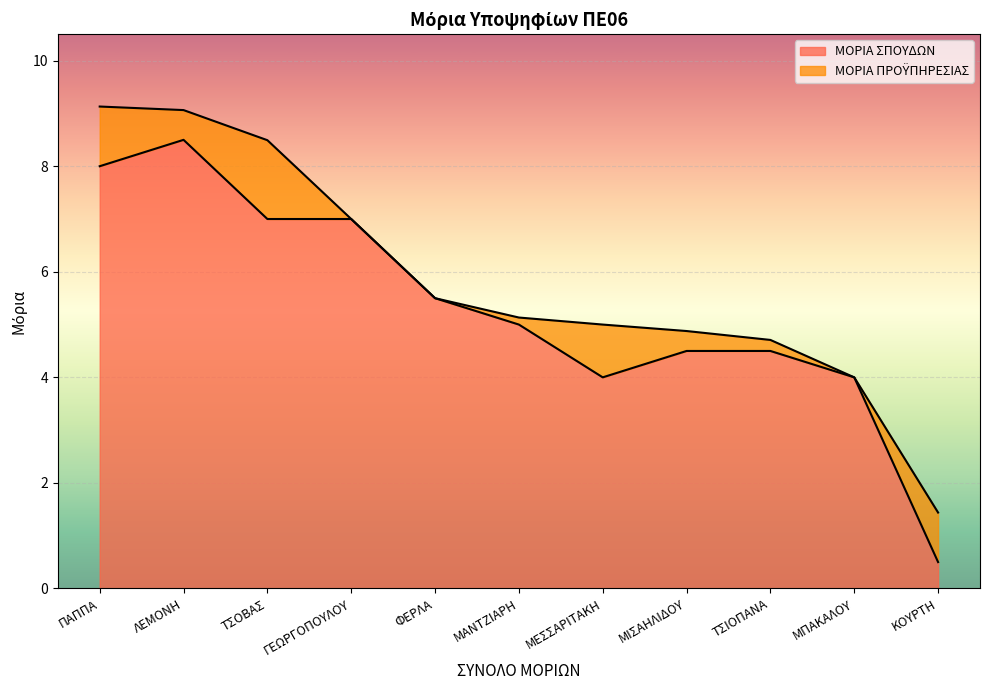

What is the smallest value displayed?

0.5